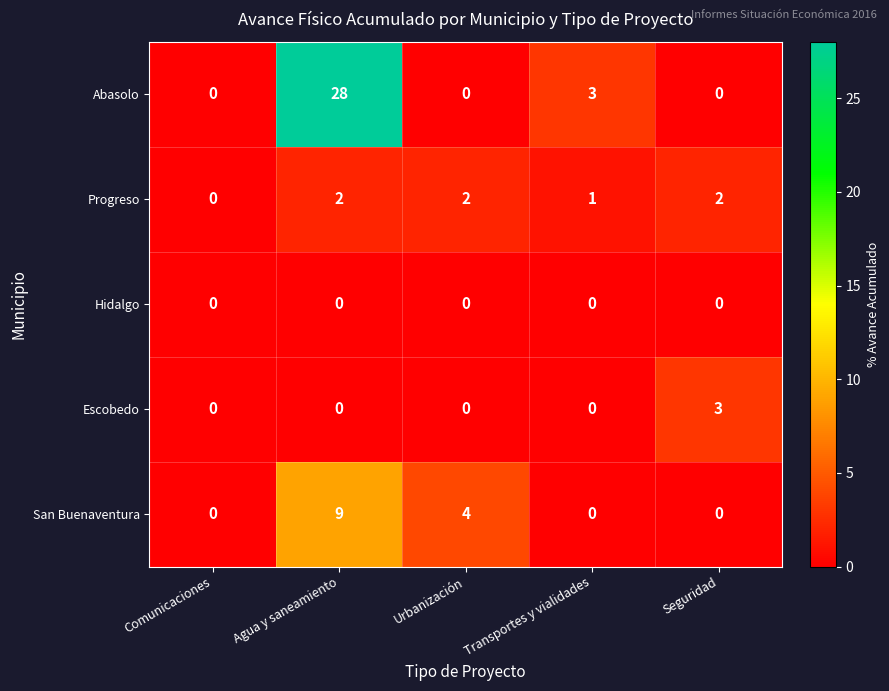

Which series has the largest total across all categories?

Abasolo